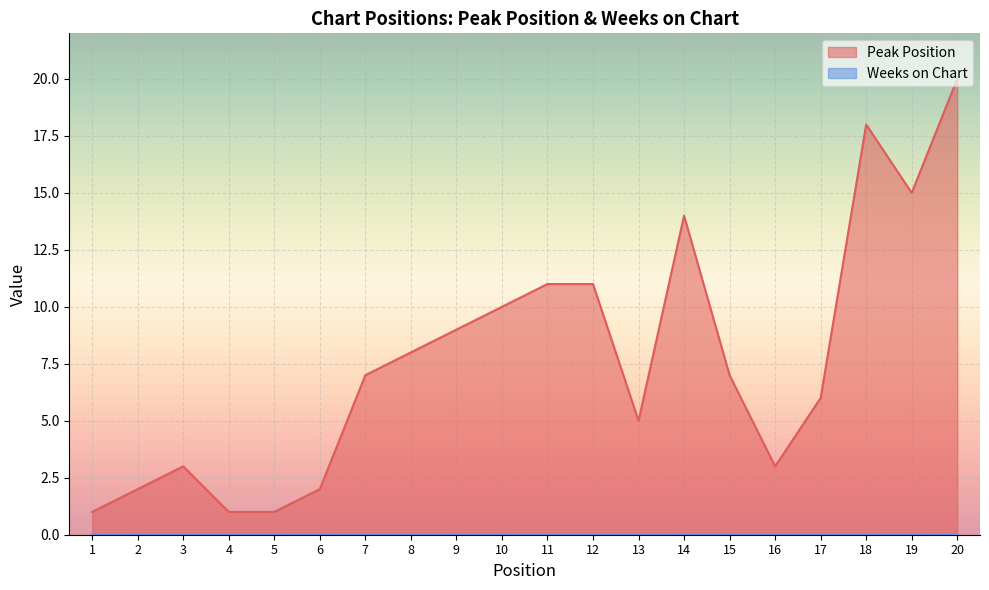

Which label corresponds to the largest value in the chart?

20